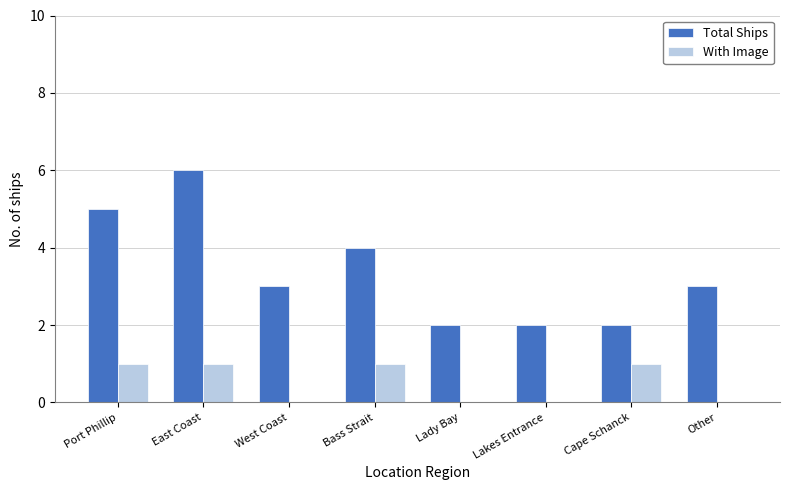

Which label corresponds to the largest value in the chart?

East Coast